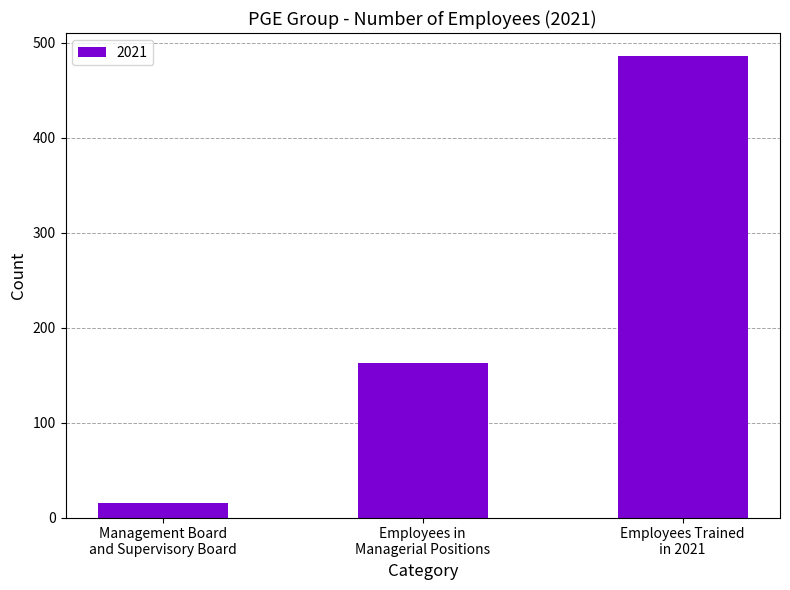

What is the difference between the maximum and second lowest values?

323